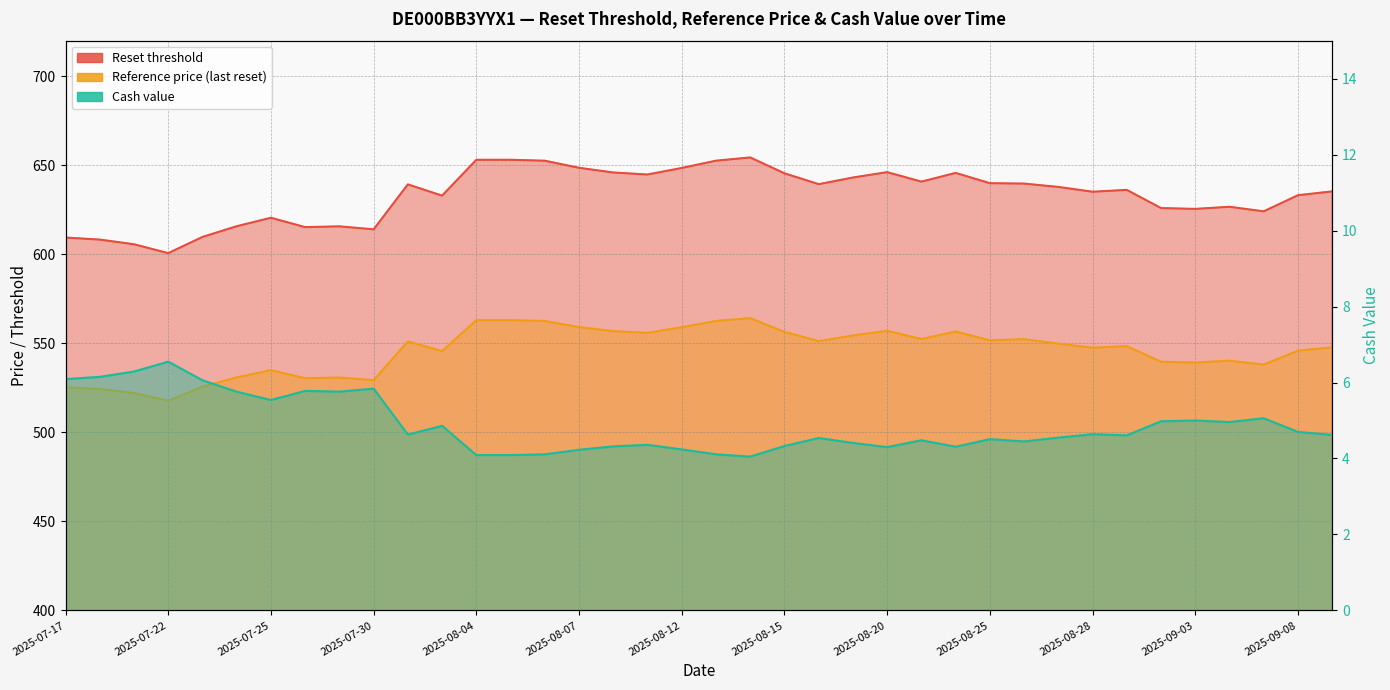

Where is the first local minimum for Reset threshold?

2025-07-22